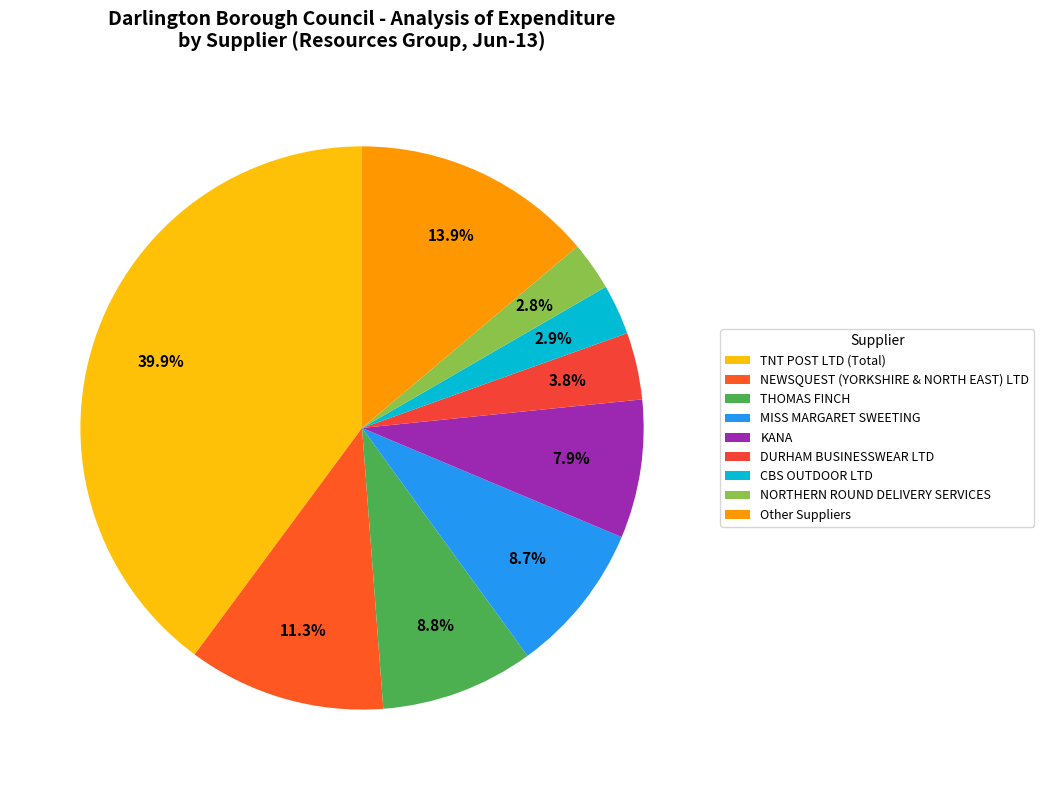

What is the total percentage of MISS MARGARET SWEETING and CBS OUTDOOR LTD?

11.6%